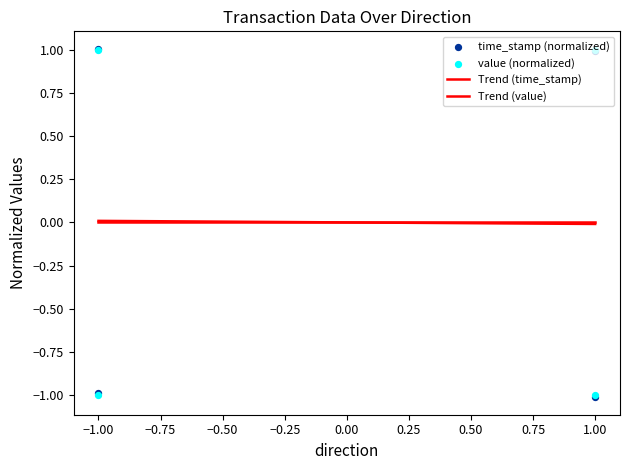

Which series has the largest total across all categories?

value